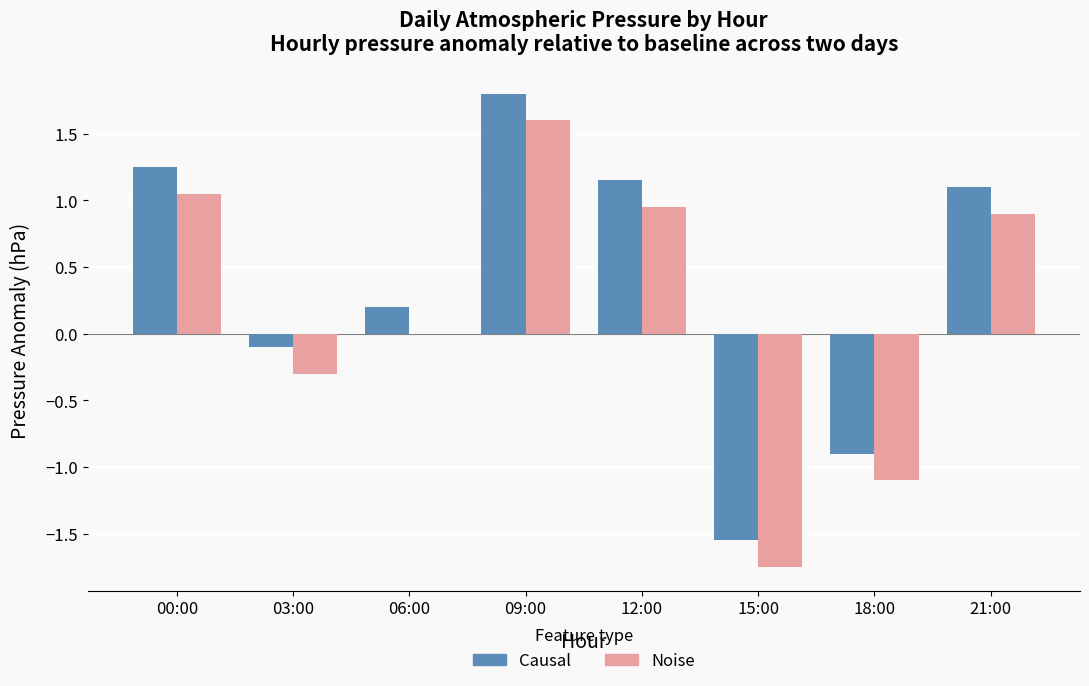

Is the value of Causal at 18:00 greater than the value of Noise at 21:00?

No